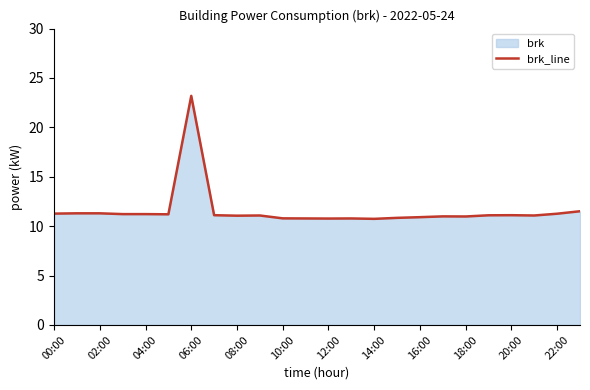

Reading left to right, list all the values displayed in this chart.

11.3	11.3	11.3	11.2	11.2	11.2	23.2	11.1	11.1	11.1	10.8	10.8	10.8	10.8	10.7	10.8	10.9	11.0	11.0	11.1	11.1	11.1	11.3	11.5